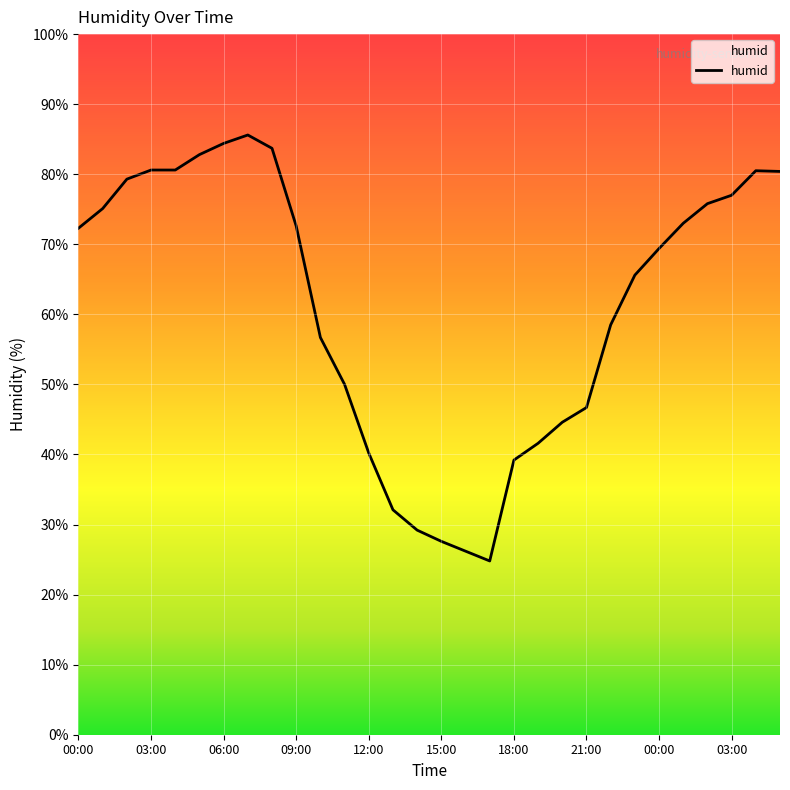

What is the maximum value shown in the chart?

85.6